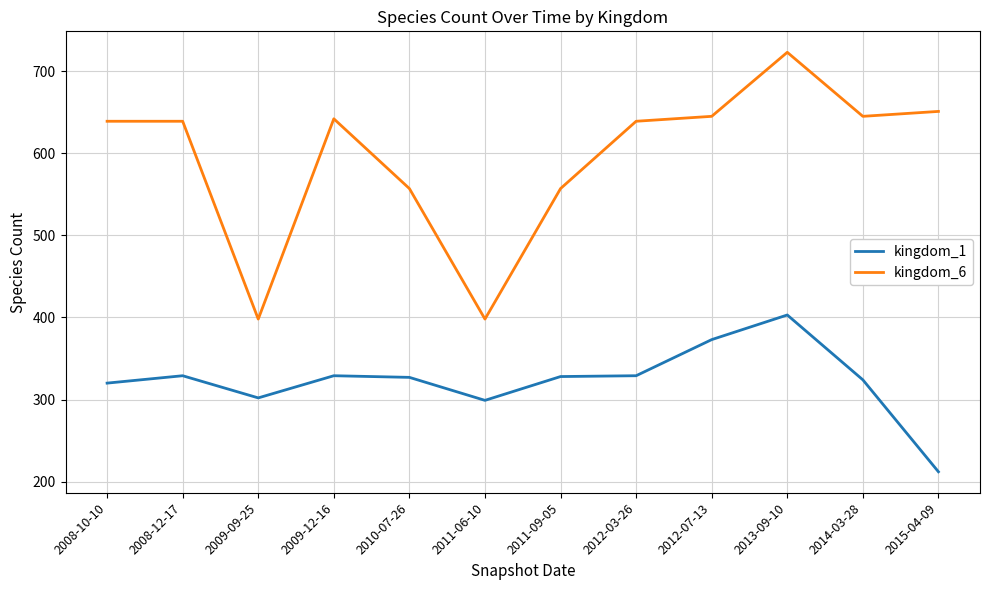

In kingdom_1, how many points are lower than both neighbors (excluding endpoints)?

2